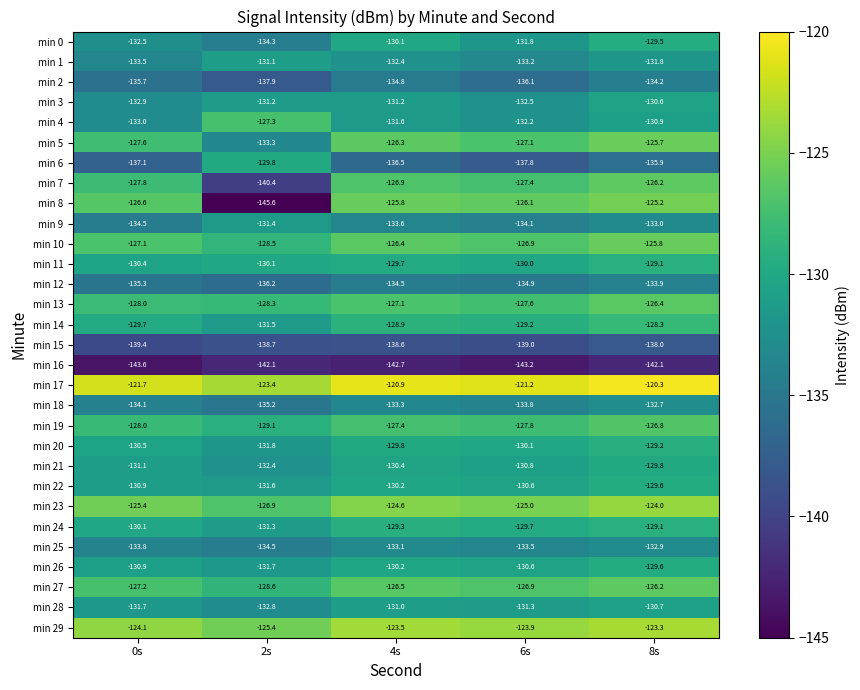

At which category does the chart reach its minimum across all series?

2s